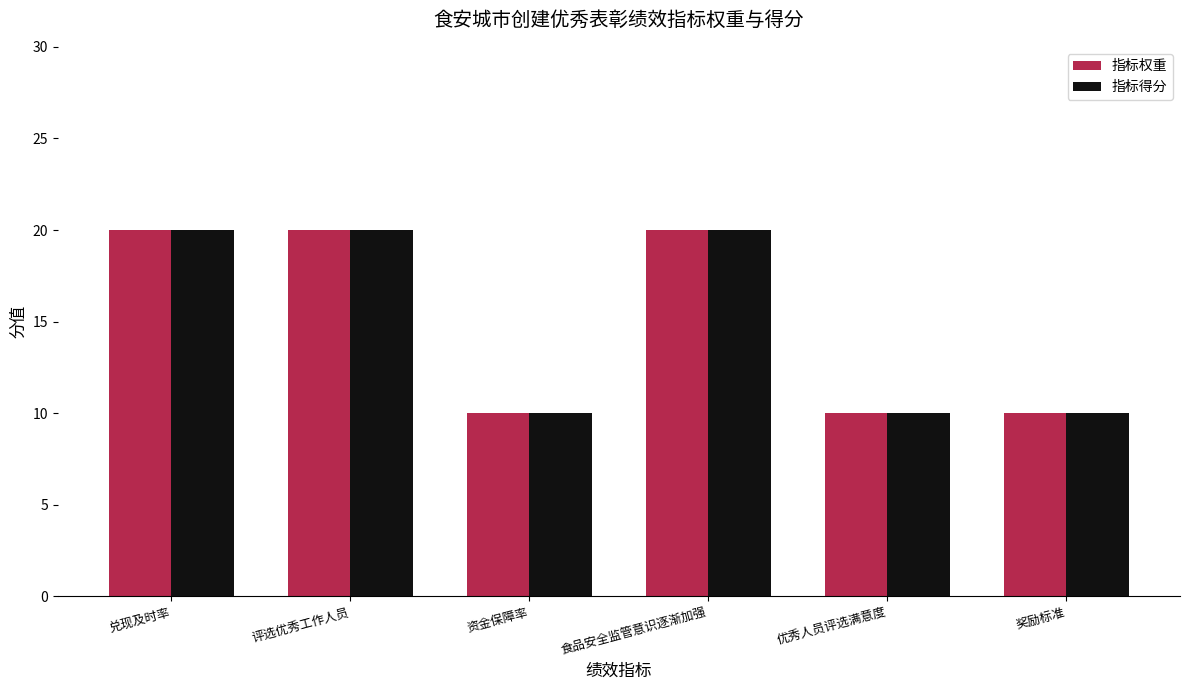

Is it true that 指标得分 equals 20 at 食品安全监管意识逐渐加强?

True